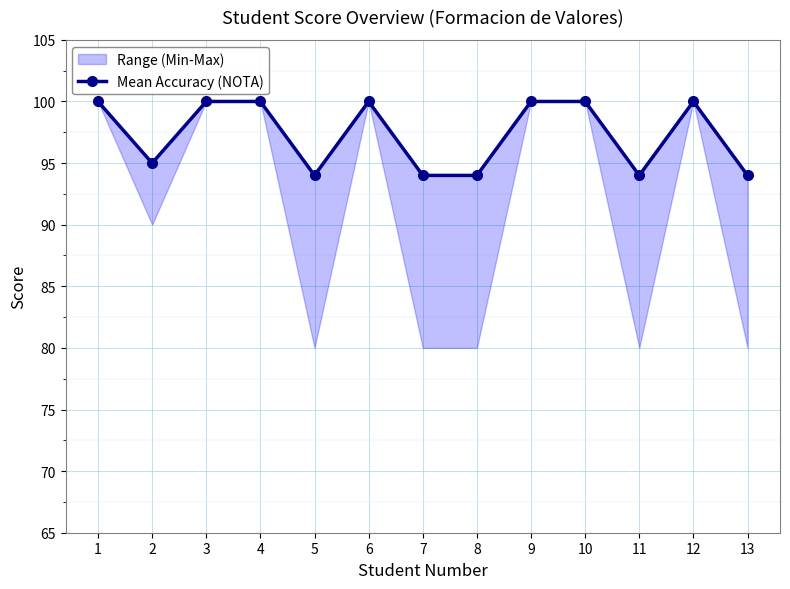

How many points are higher than both their immediate neighbors (excluding endpoints)?

2